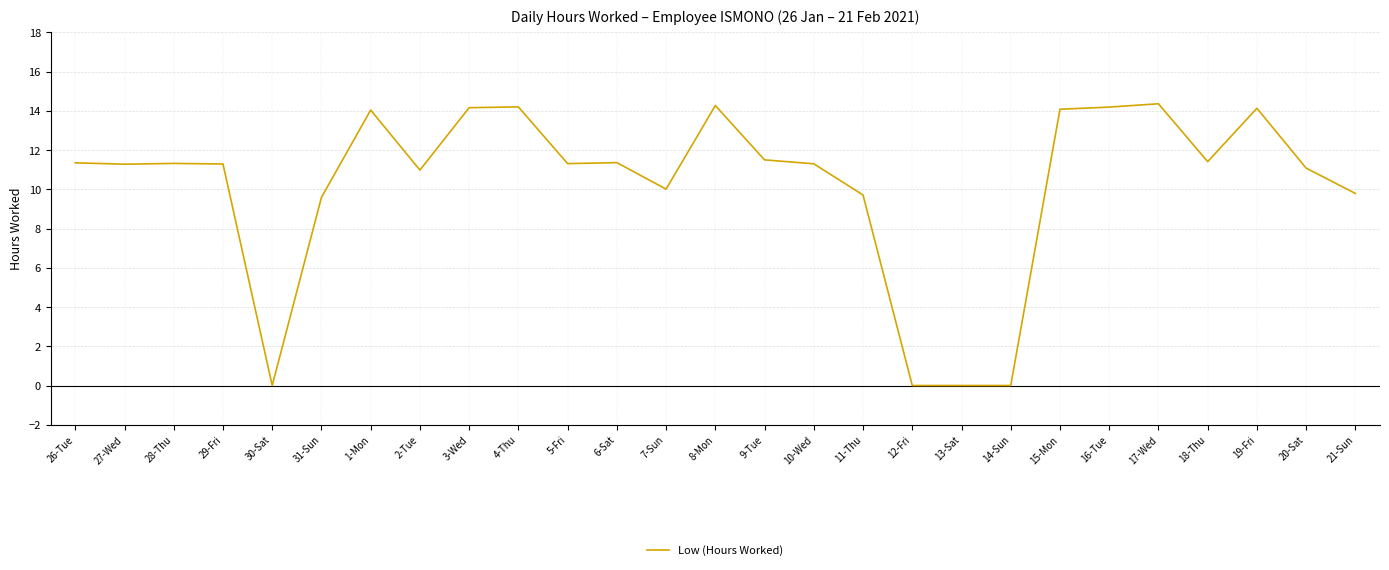

What position from the left is 12-Fri?

18